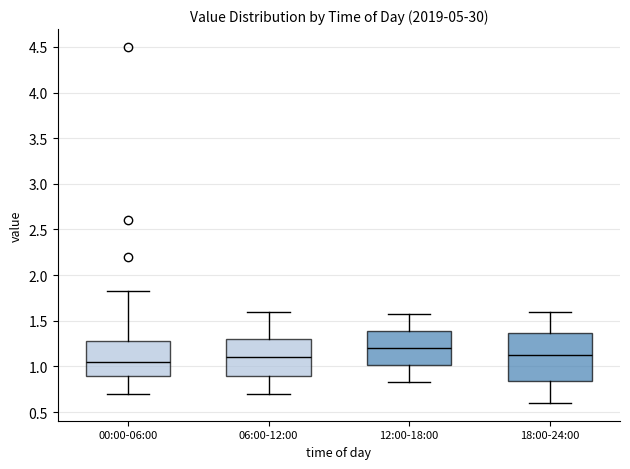

Comparing the boxes themselves (not the whiskers), which one is the tallest?

18:00-24:00